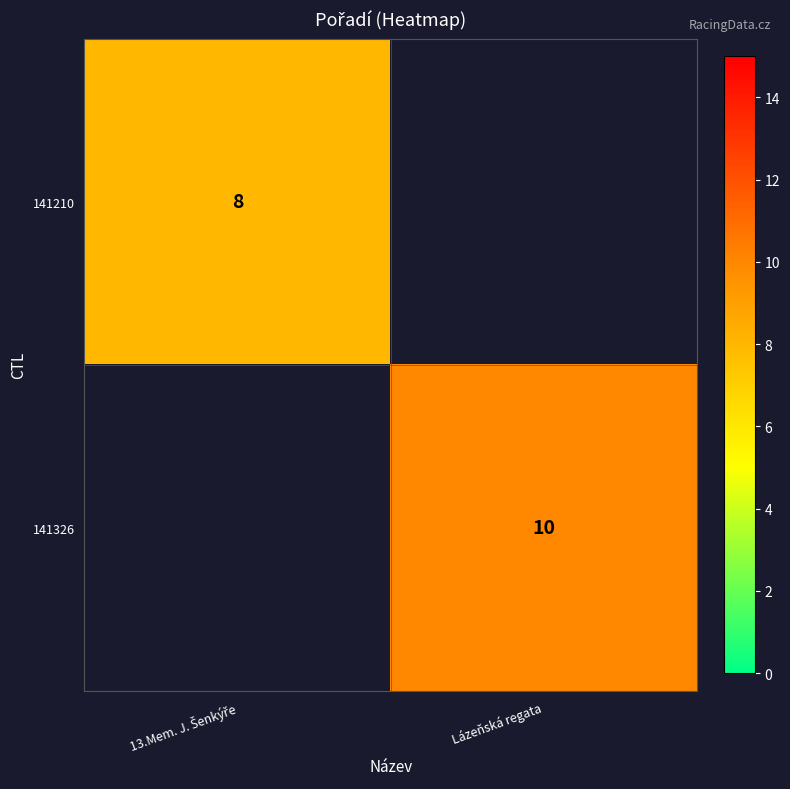

True or false: 141326 has a value of 10 at Lázeňská regata.

True